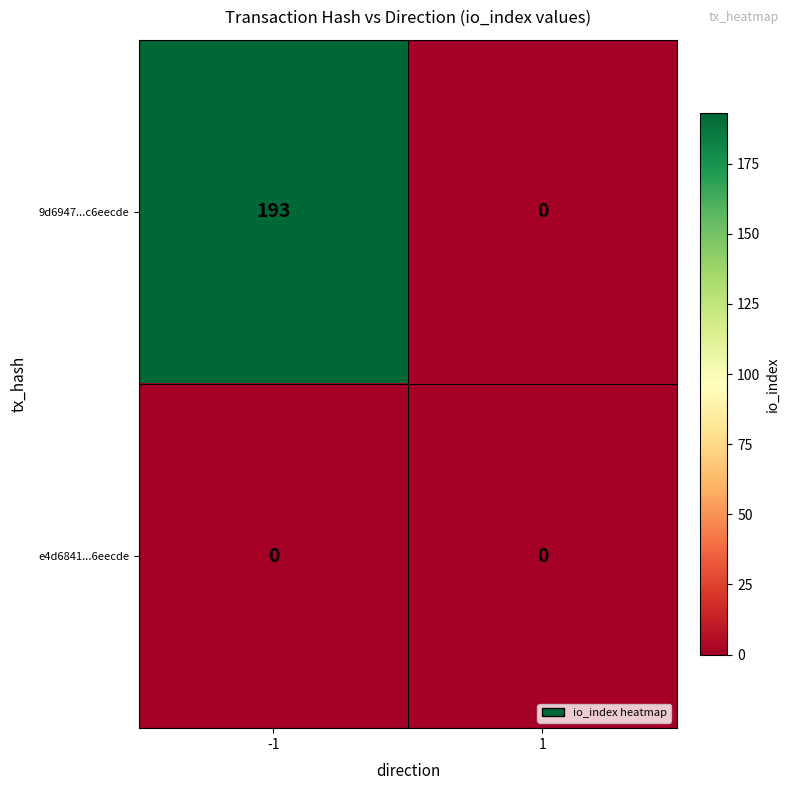

Which series has the largest total across all categories?

9d6947...c6eecde